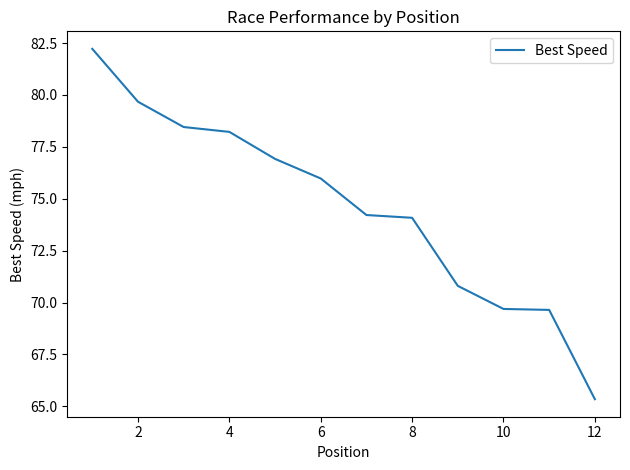

What is the maximum value shown in the chart?

82.2